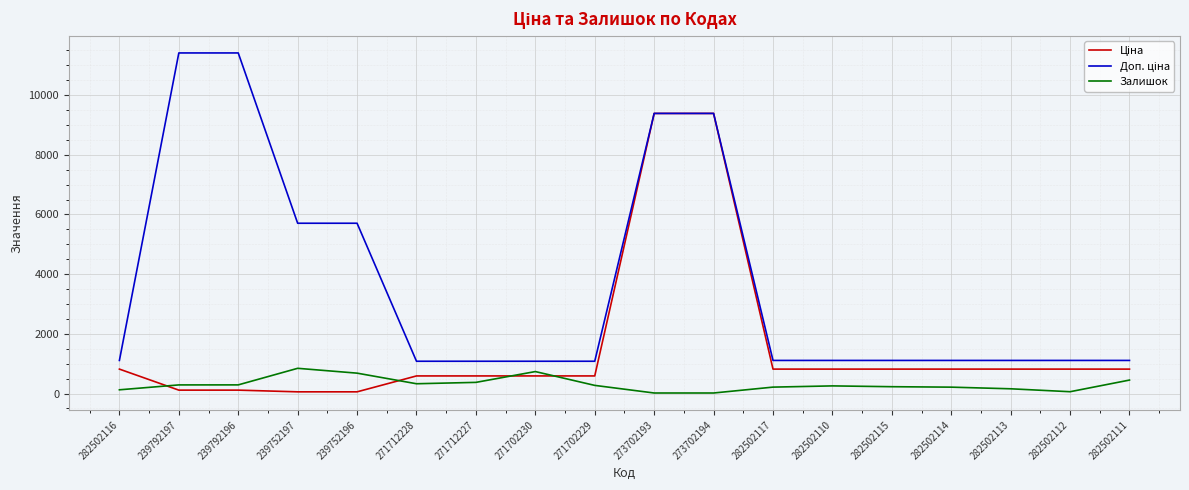

The value of Залишок at 239752196 is 683.0. True or false?

True